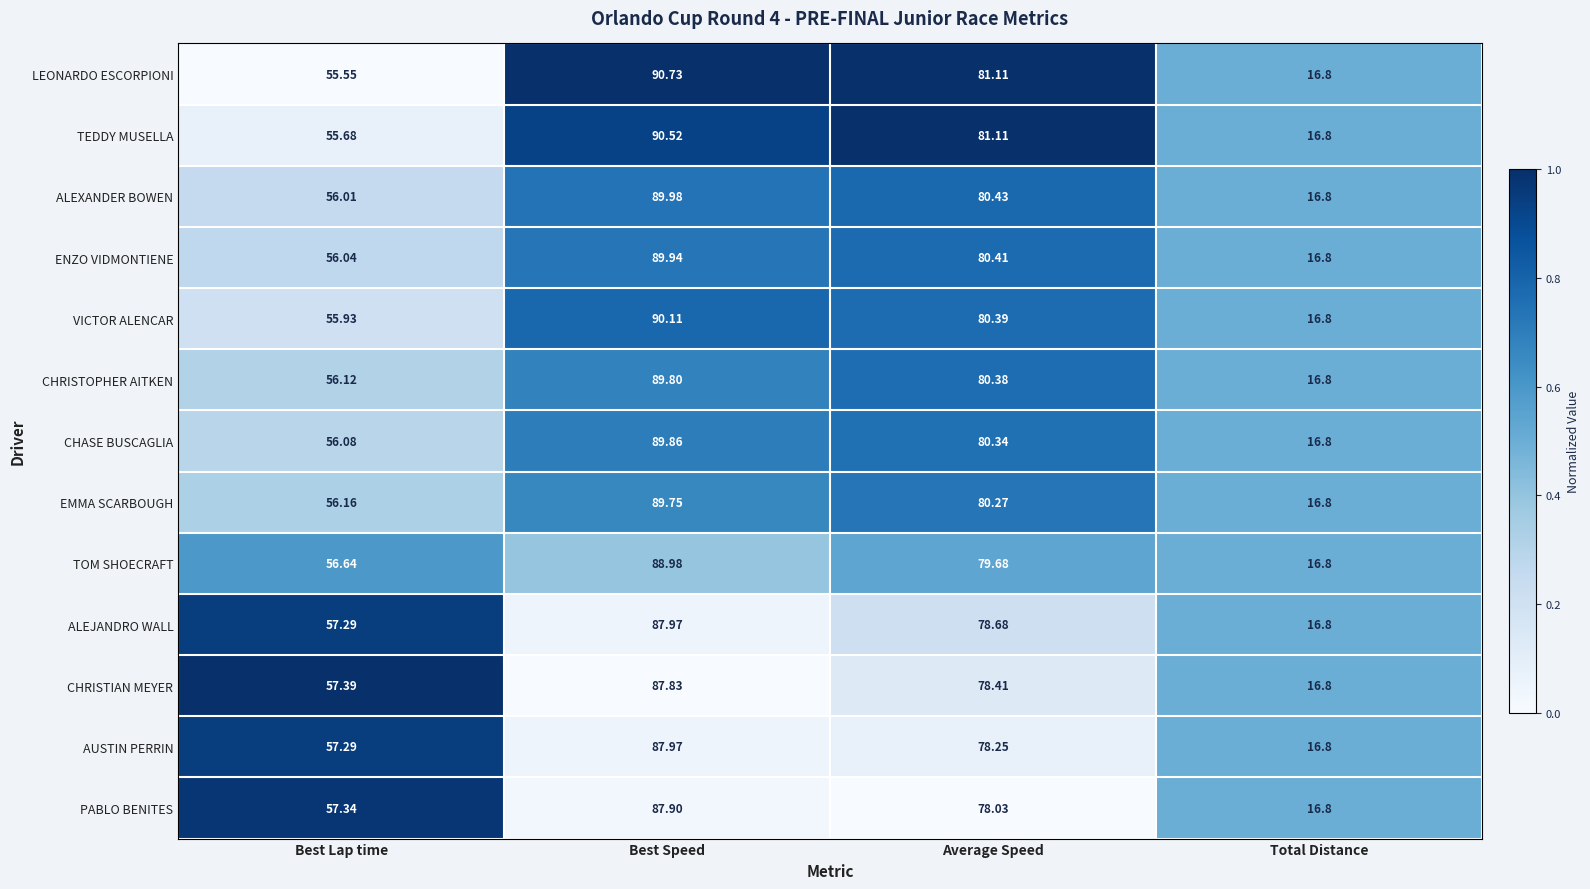

Rank the categories by CHRISTOPHER AITKEN value from lowest to highest.

Total Distance, Best Lap time, Average Speed, Best Speed